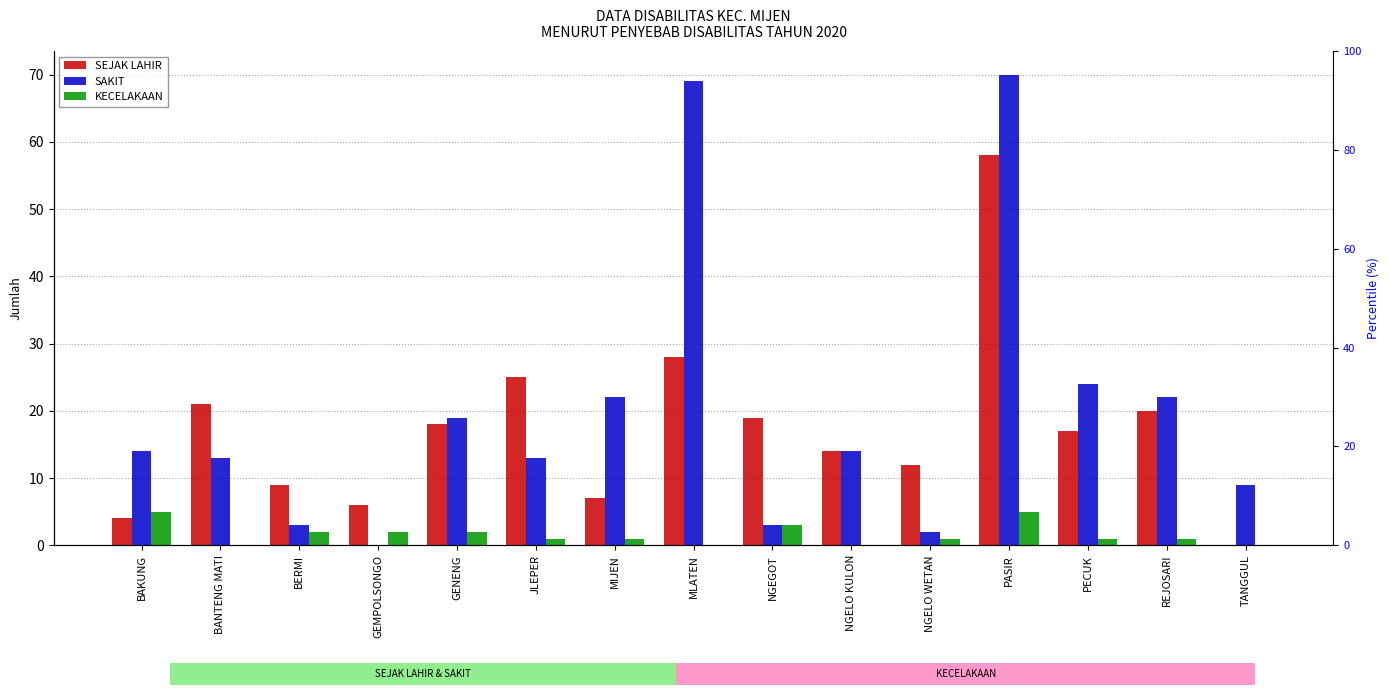

What is the total value across all series at MLATEN?

97